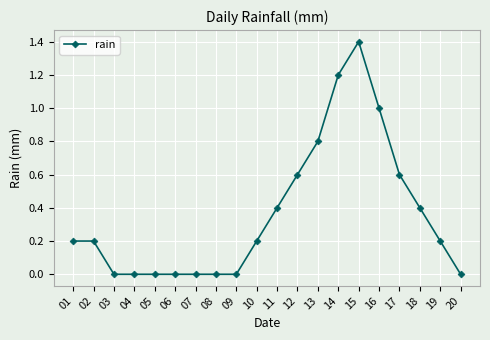

Reading left to right, transcribe all the data shown in this chart.

01=0.2	02=0.2	03=0.0	04=0.0	05=0.0	06=0.0	07=0.0	08=0.0	09=0.0	10=0.2	11=0.4	12=0.6	13=0.8	14=1.2	15=1.4	16=1.0	17=0.6	18=0.4	19=0.2	20=0.0